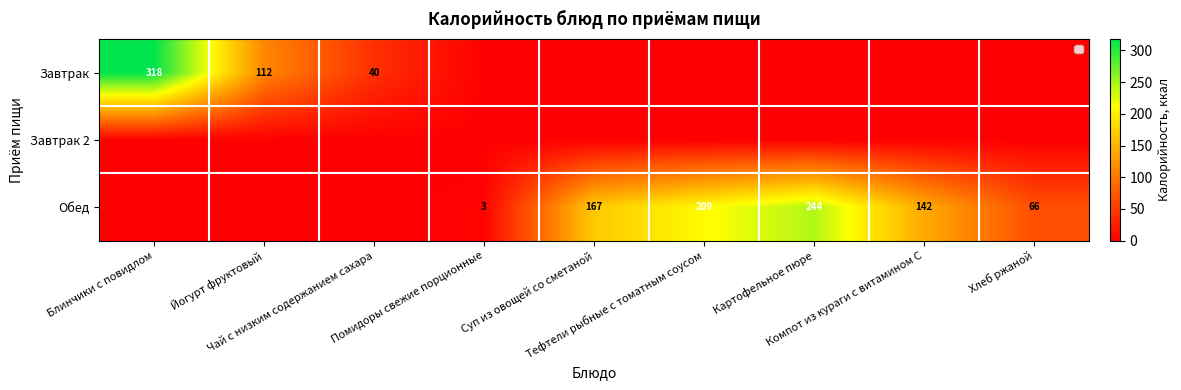

Which series has the largest total across all categories?

Обед